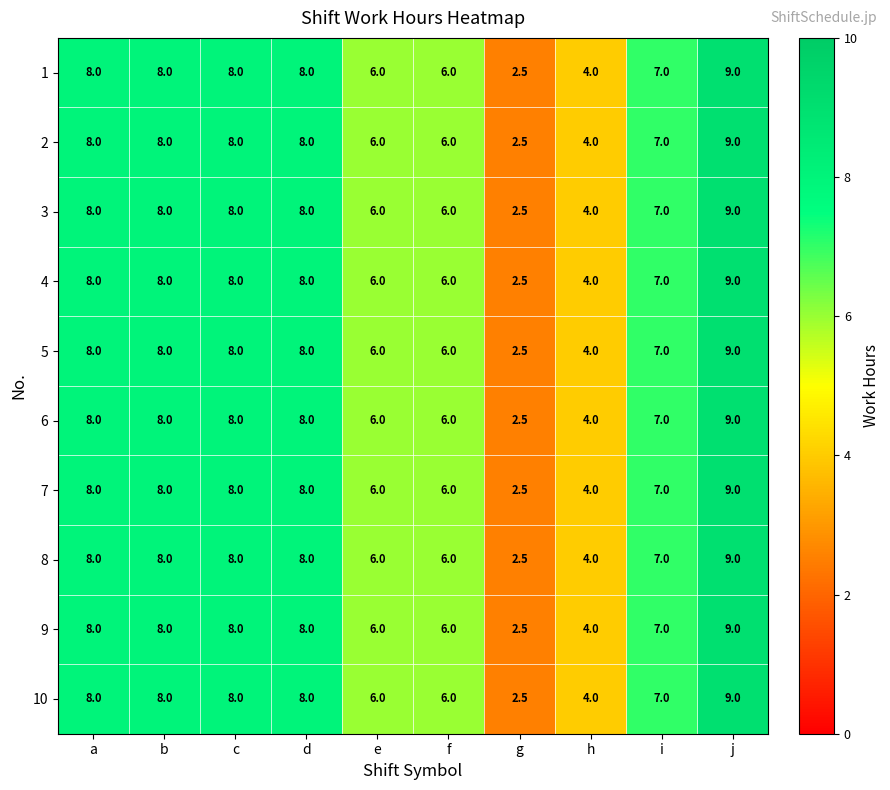

The 2 series shows 8.0 at d. True or false?

True